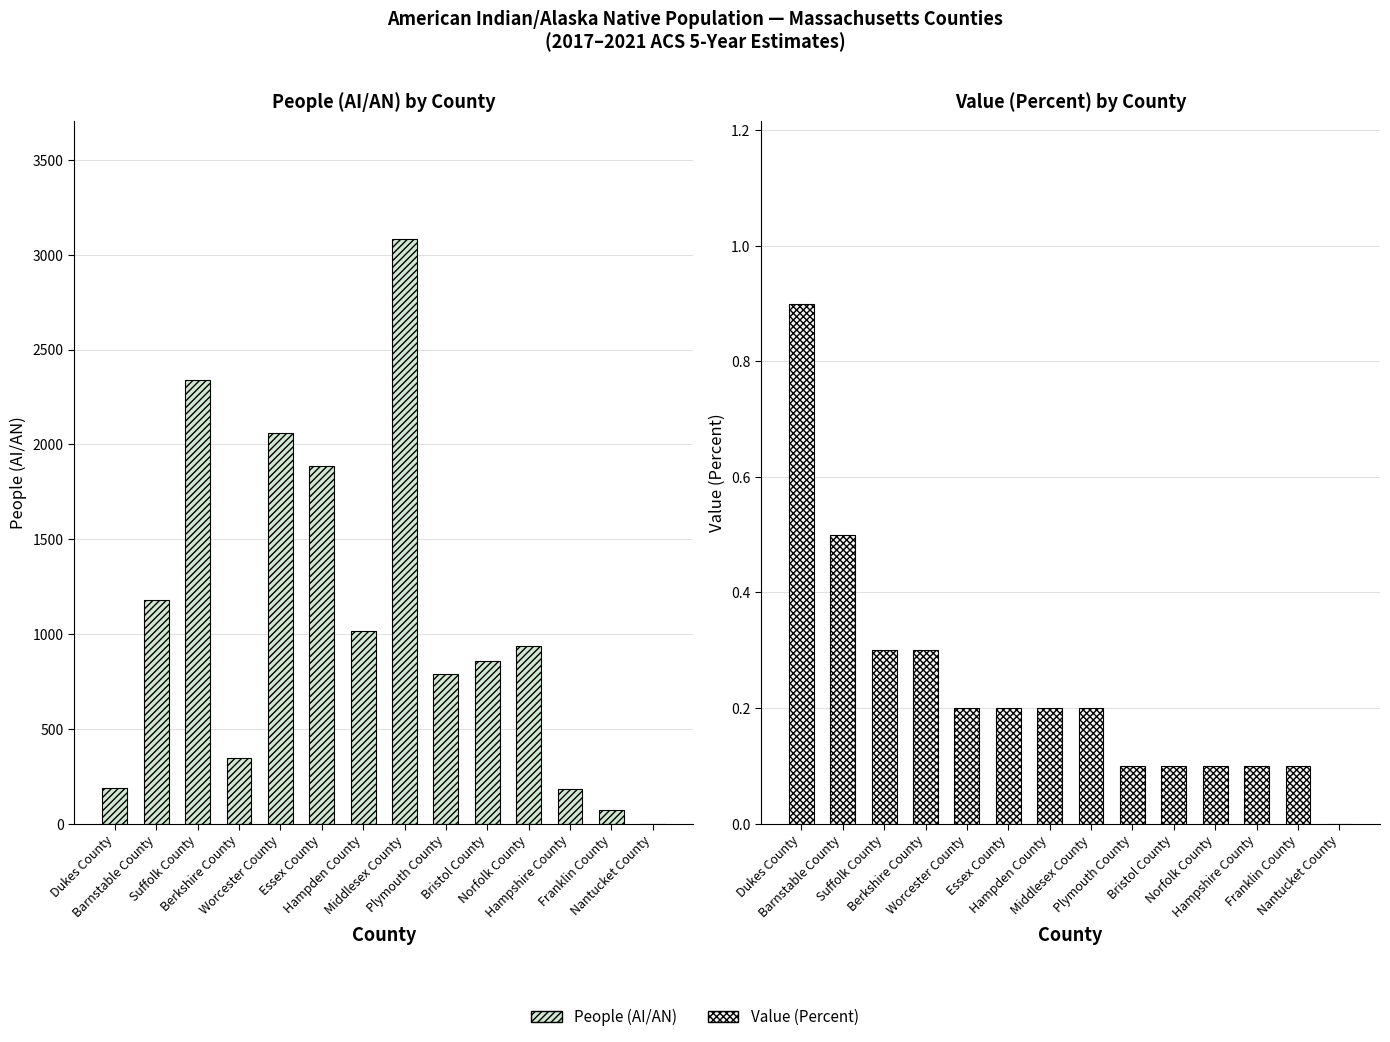

Rank the series at Dukes County from lowest to highest value.

Value (Percent), People (AI/AN)